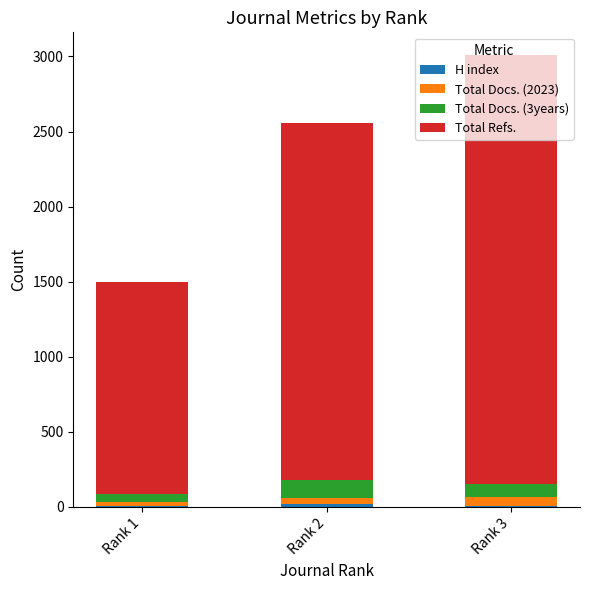

What is the total value across all series at Rank 1?

1499